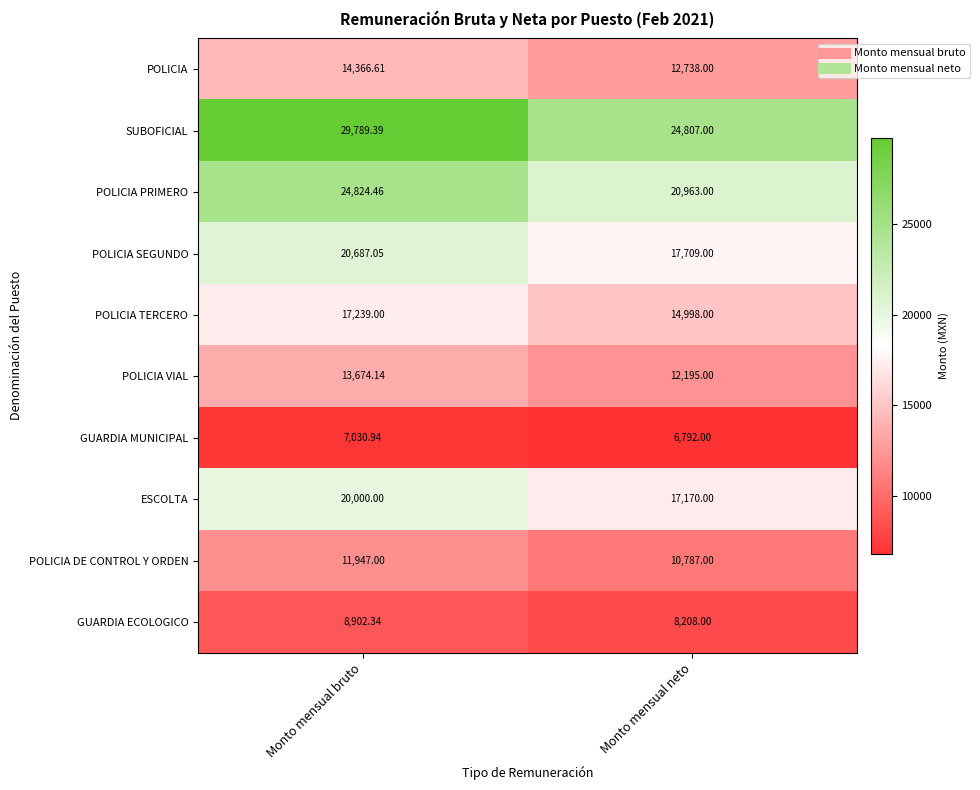

Which series has the widest spread of values?

SUBOFICIAL